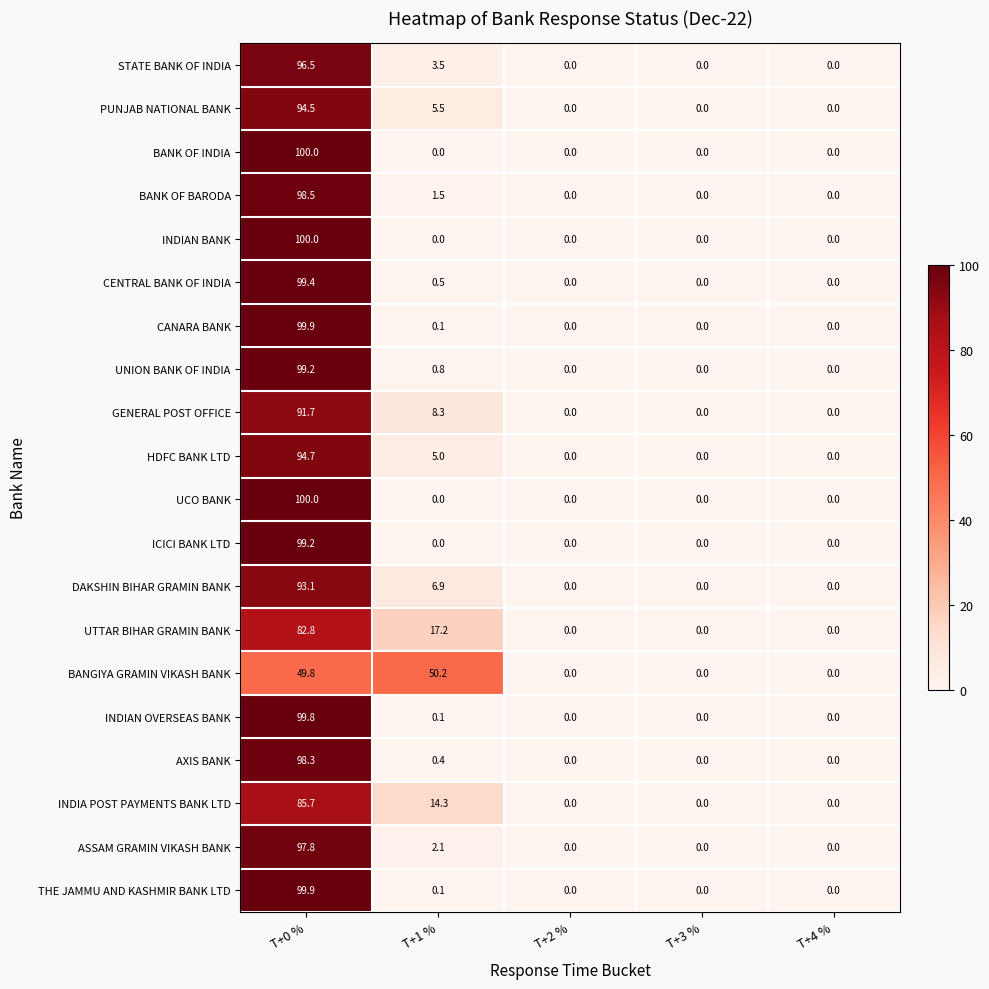

What is the difference between the highest and lowest values at T+1 %?

50.2